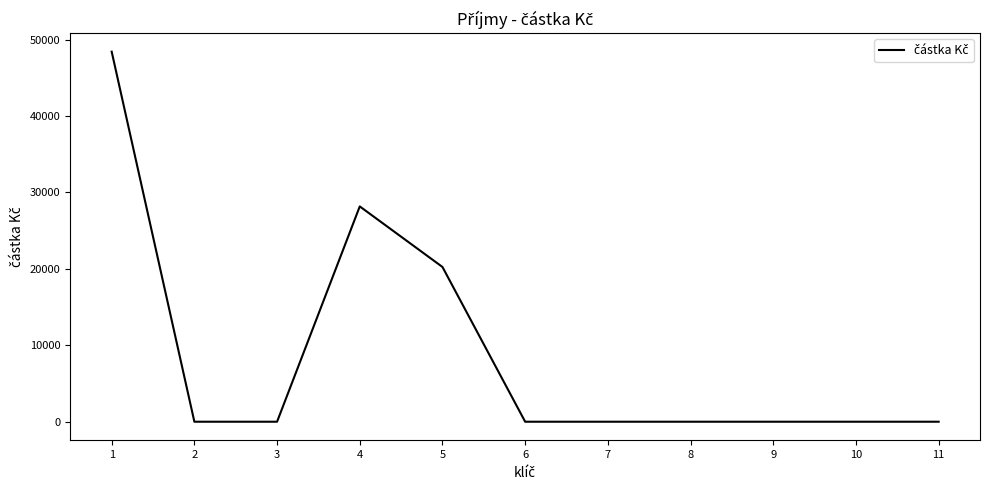

How many distinct data groups are displayed?

1